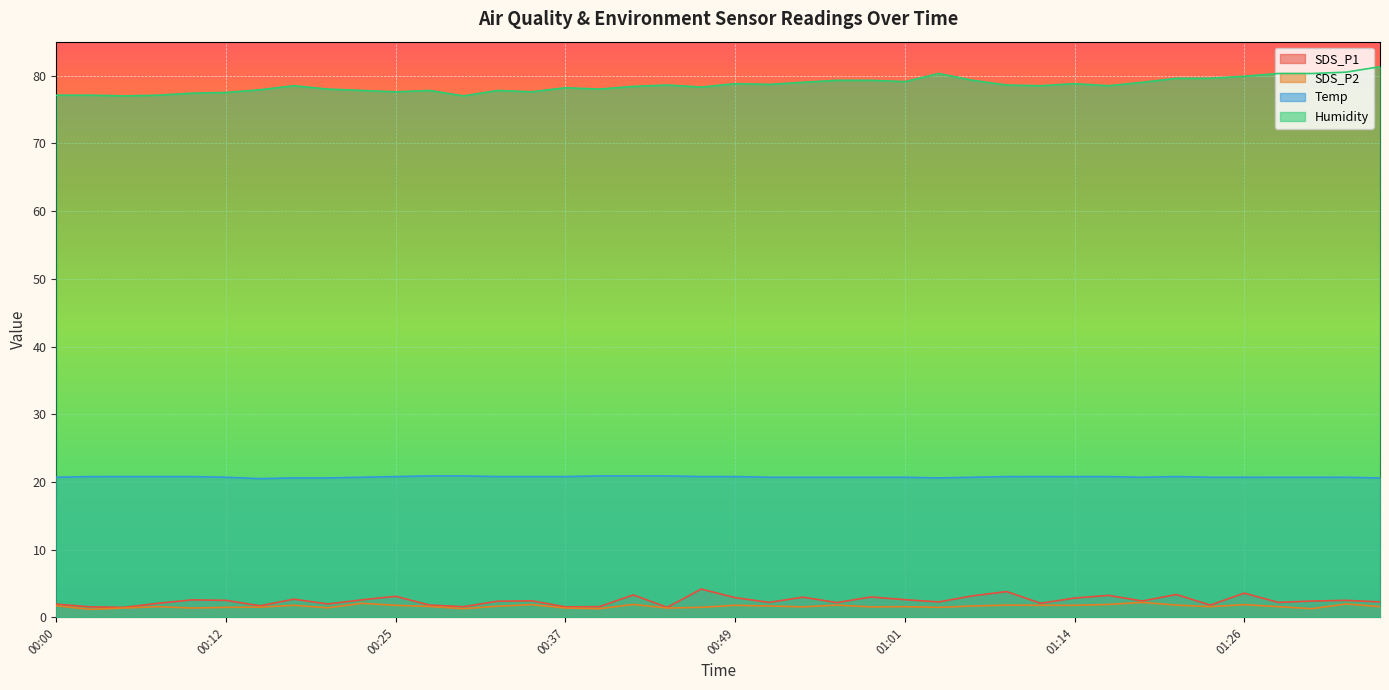

What is the value of the Humidity point at the 12th from the left?

77.8